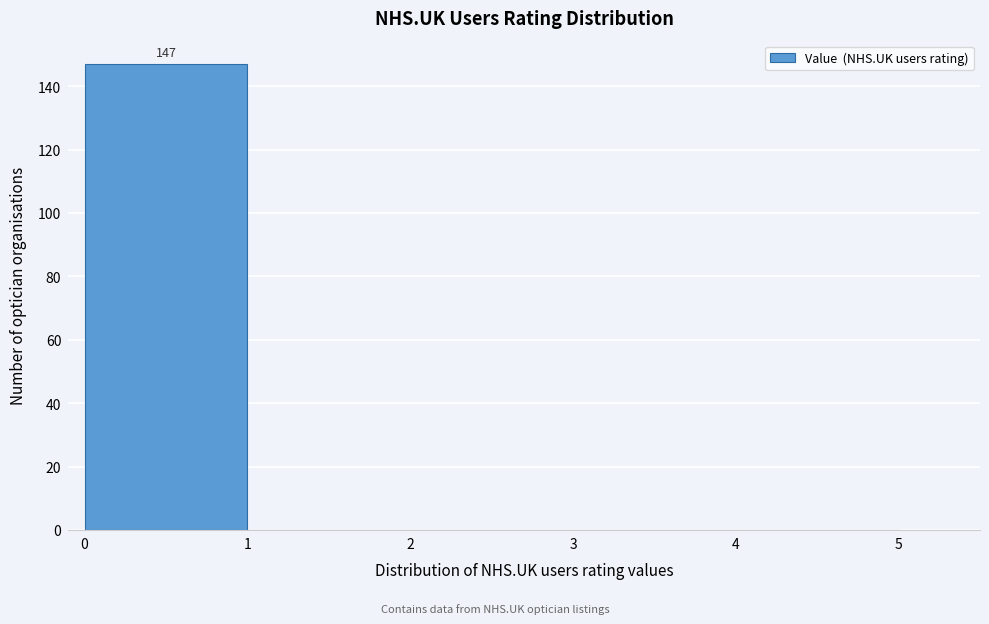

Over which range of the x-axis is the bar tallest?

0 to 1